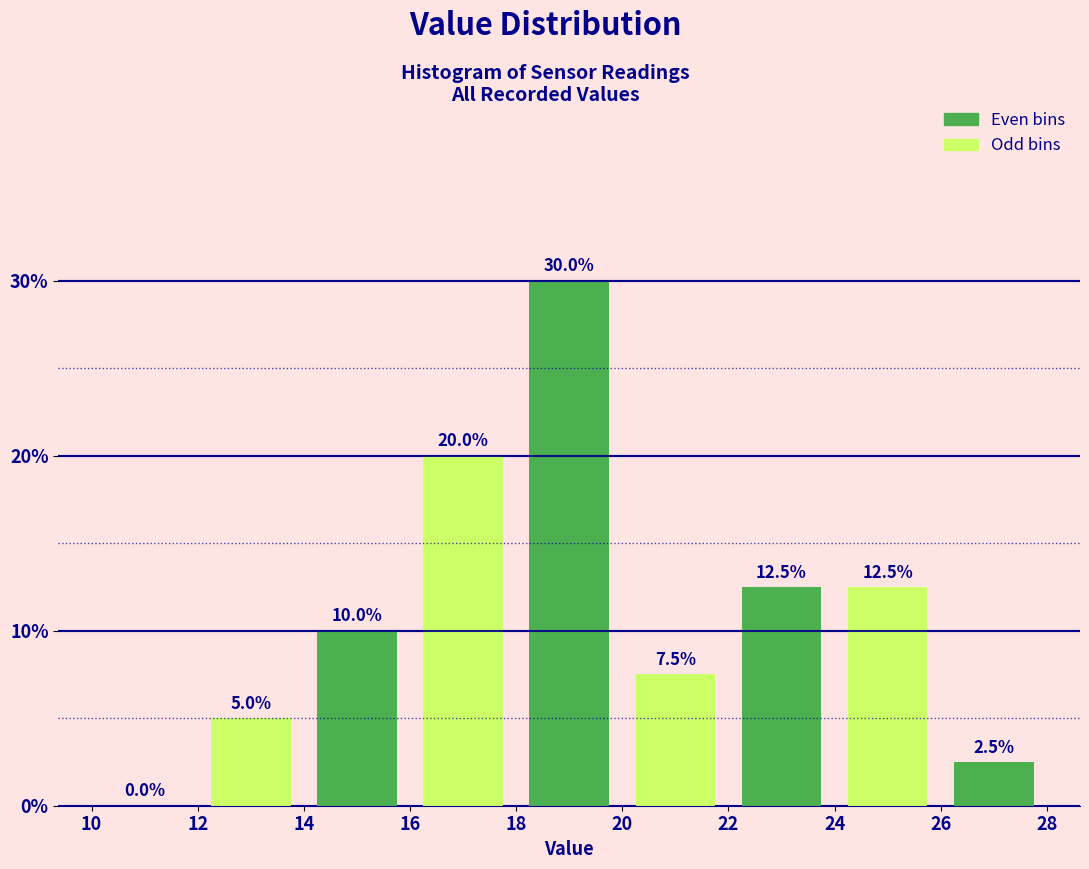

How tall is the bar that spans 22 to 24 on the x-axis?

12.5